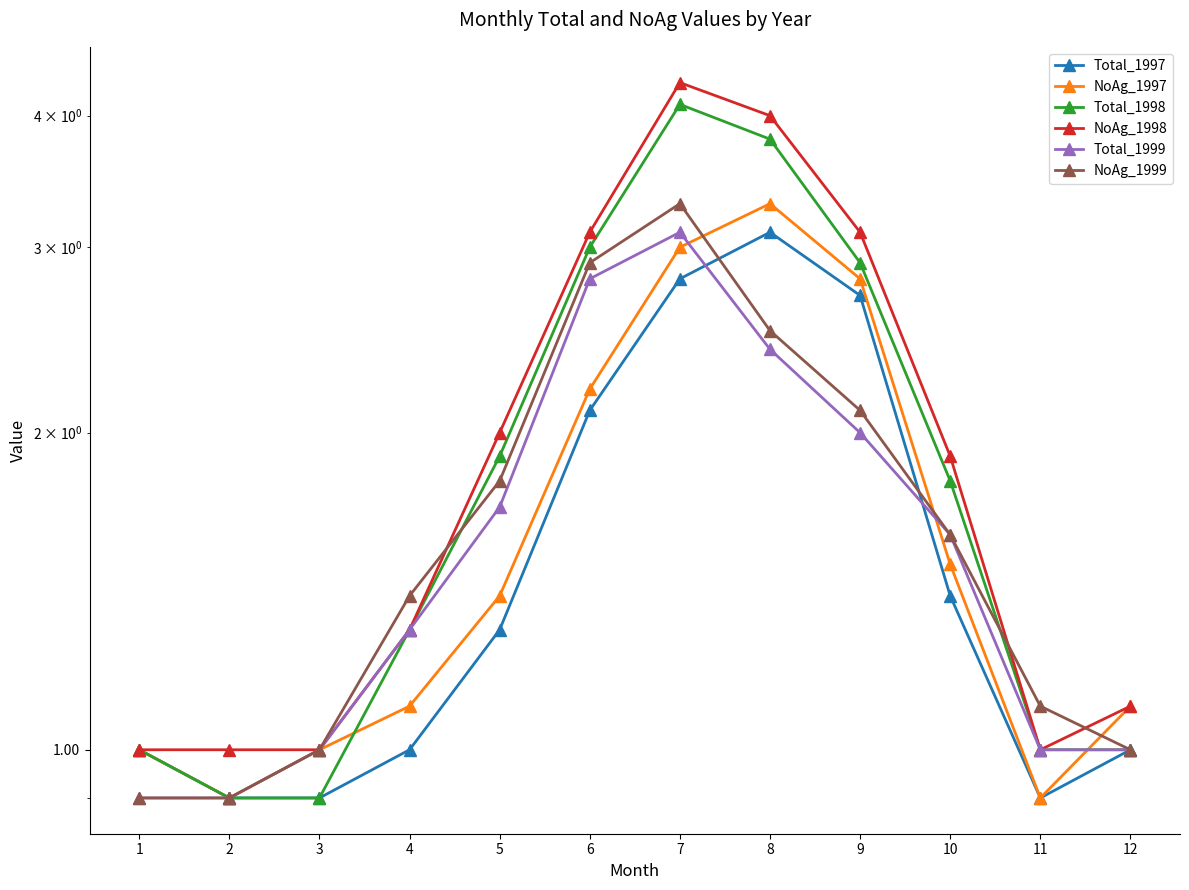

Reading left to right, list all the values displayed in this chart.

Total_1997: 1.0	0.9	0.9	1.0	1.3	2.1	2.8	3.1	2.7	1.4	0.9	1.0
NoAg_1997: 1.0	0.9	1.0	1.1	1.4	2.2	3.0	3.3	2.8	1.5	0.9	1.1
Total_1998: 1.0	0.9	0.9	1.3	1.9	3.0	4.1	3.8	2.9	1.8	1.0	1.0
NoAg_1998: 1.0	1.0	1.0	1.3	2.0	3.1	4.3	4.0	3.1	1.9	1.0	1.1
Total_1999: 0.9	0.9	1.0	1.3	1.7	2.8	3.1	2.4	2.0	1.6	1.0	1.0
NoAg_1999: 0.9	0.9	1.0	1.4	1.8	2.9	3.3	2.5	2.1	1.6	1.1	1.0